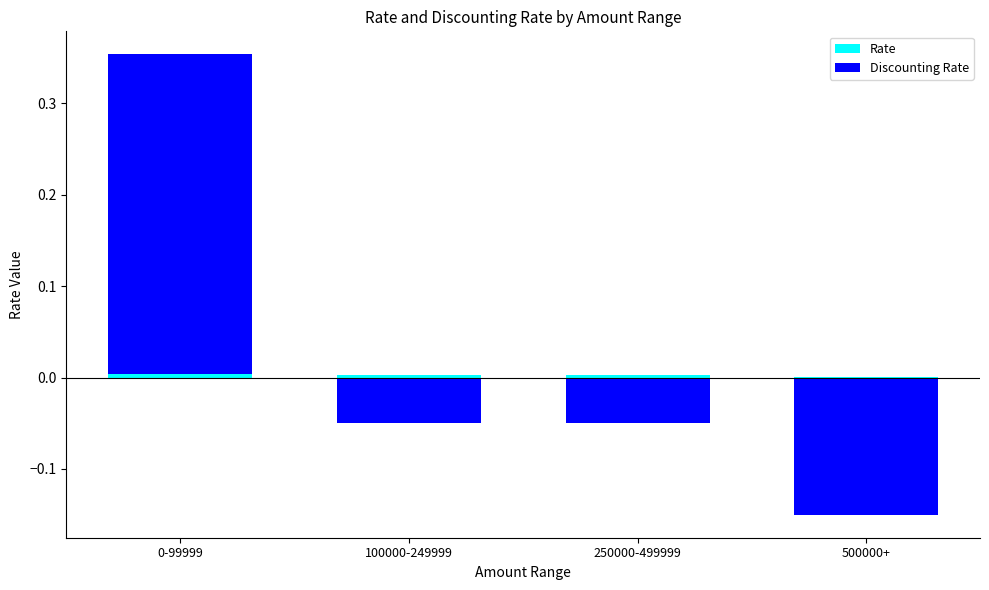

What is the spread (max minus min) of values at 100000-249999?

0.1